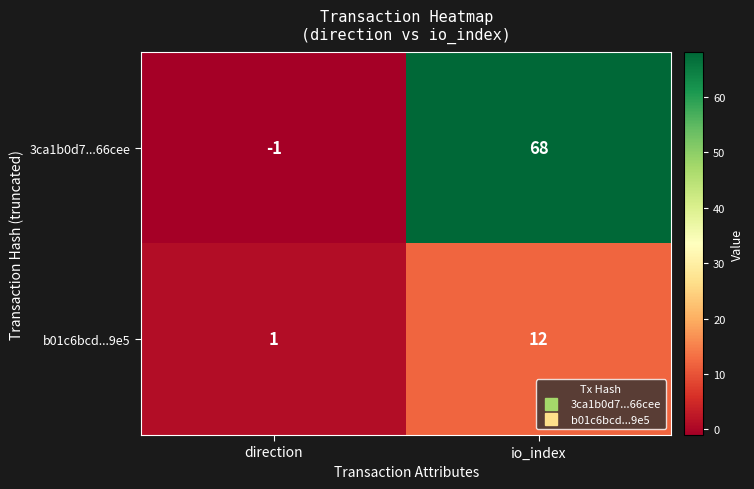

What value does the b01c6bcd...9e5 series have at io_index?

12